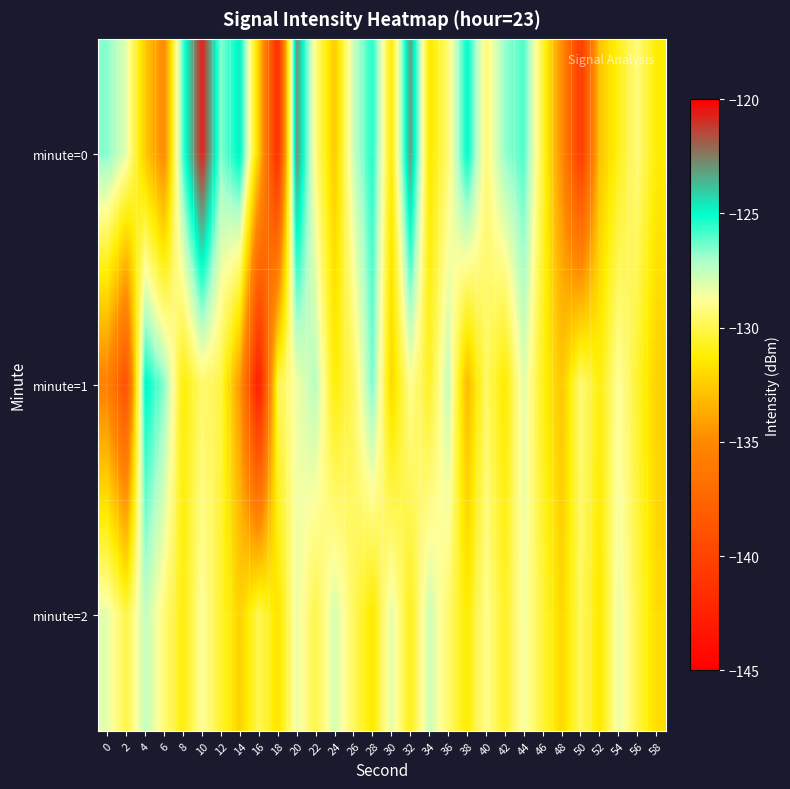

Reading left to right, what are all the values shown in this chart?

minute=0: 0=-126.6	2=-128.2	4=-132.6	6=-135.1	8=-125.8	10=-120.6	12=-126.6	14=-124.6	16=-132.6	18=-141.9	20=-122.8	22=-129.2	24=-132.6	26=-127.7	28=-125.4	30=-131.3	32=-123.1	34=-131.5	36=-129.4	38=-124.9	40=-129.3	42=-126.8	44=-125.9	46=-130.4	48=-134.9	50=-140.7	52=-132.8	54=-130.9	56=-129.3	58=-131.3
minute=1: 0=-135.5	2=-139.2	4=-124.8	6=-126.6	8=-131.2	10=-129.5	12=-130.1	14=-134.4	16=-143.2	18=-130.1	20=-128.5	22=-127.3	24=-131.2	26=-129.8	28=-126.4	30=-132.1	32=-128.9	34=-130.7	36=-127.5	38=-133.2	40=-129.6	42=-131.4	44=-128.1	46=-130.9	48=-132.7	50=-129.3	52=-131.1	54=-128.7	56=-130.5	58=-132.3
minute=2: 0=-128.2	2=-130.1	4=-127.5	6=-129.3	8=-131.1	10=-128.7	12=-130.5	14=-132.3	16=-129.9	18=-131.7	20=-128.3	22=-130.1	24=-127.9	26=-129.7	28=-131.5	30=-128.1	32=-130.9	34=-127.7	36=-129.5	38=-131.3	40=-128.9	42=-130.7	44=-128.5	46=-130.3	48=-132.1	50=-129.7	52=-131.5	54=-128.3	56=-130.1	58=-131.9